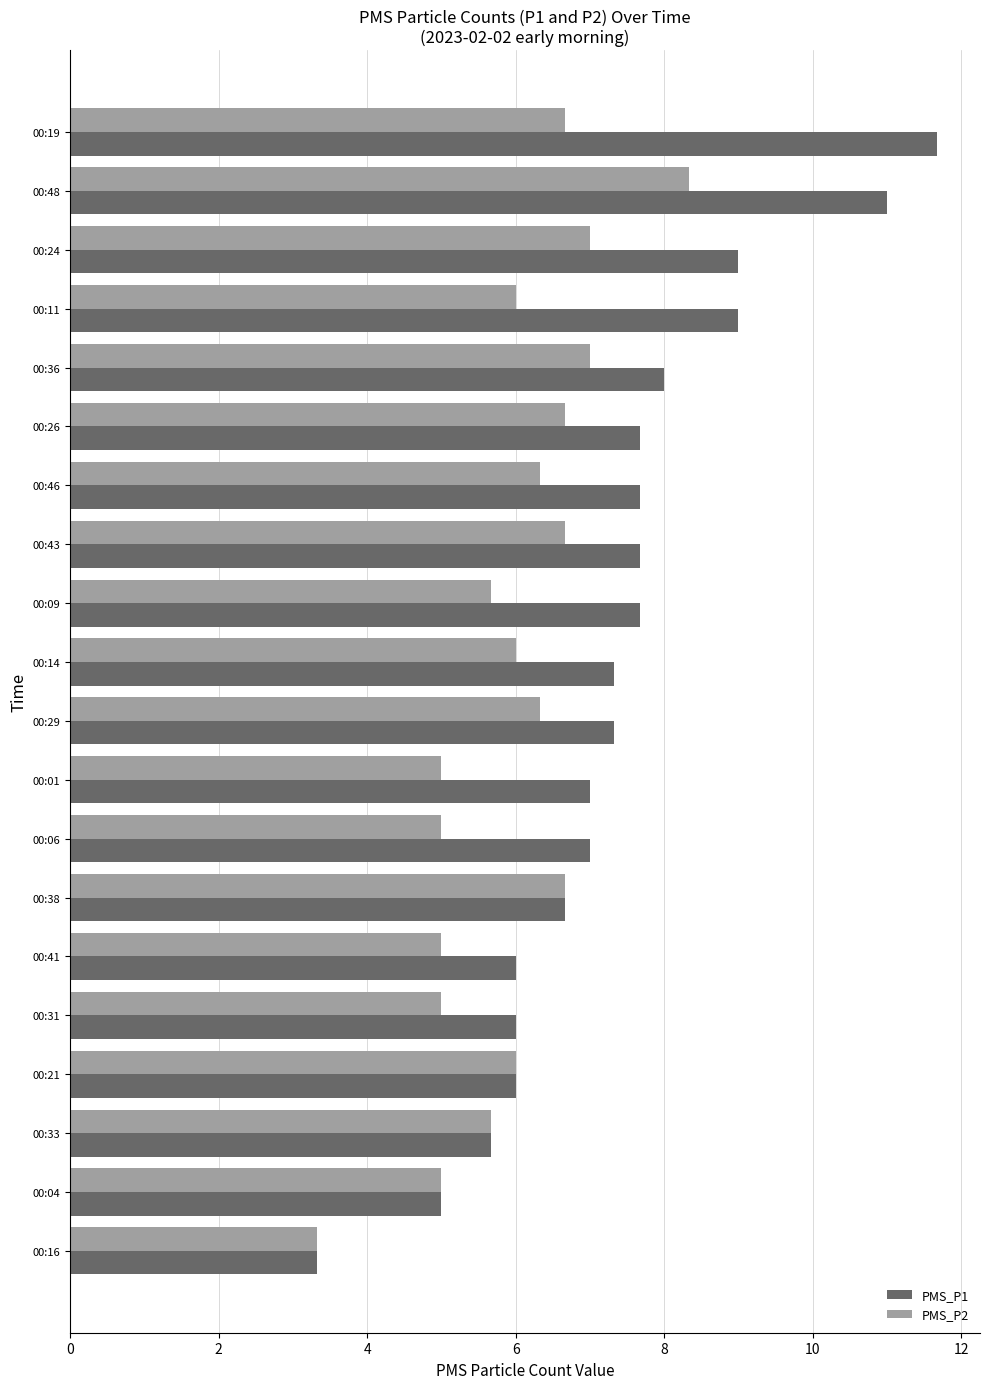

How many data points does each series have?

20